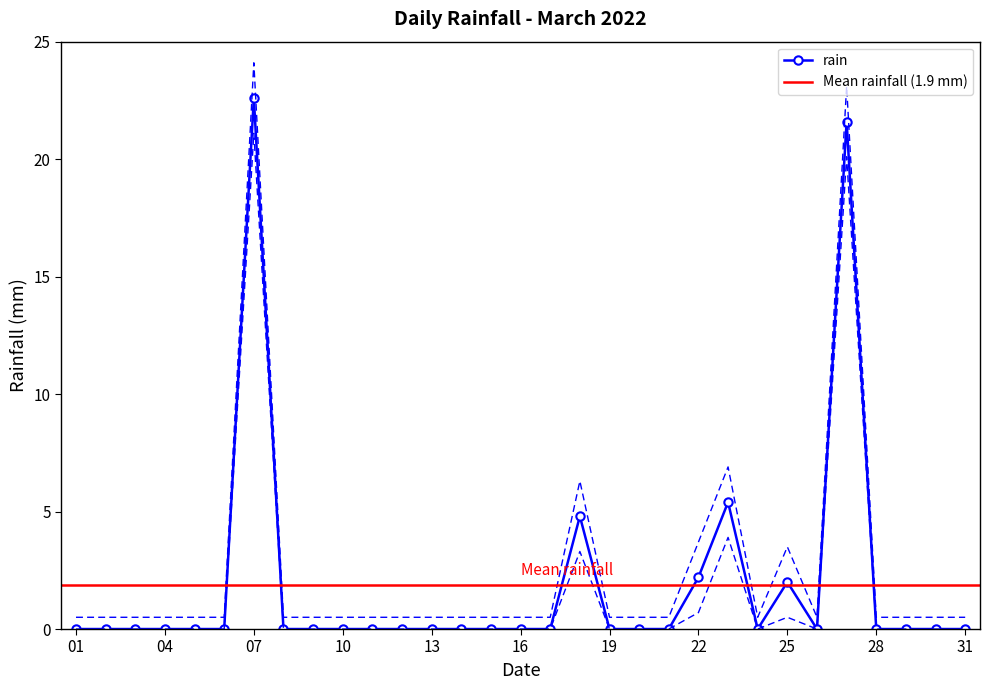

True or false: rain has a value of -11.2 at 10.

False